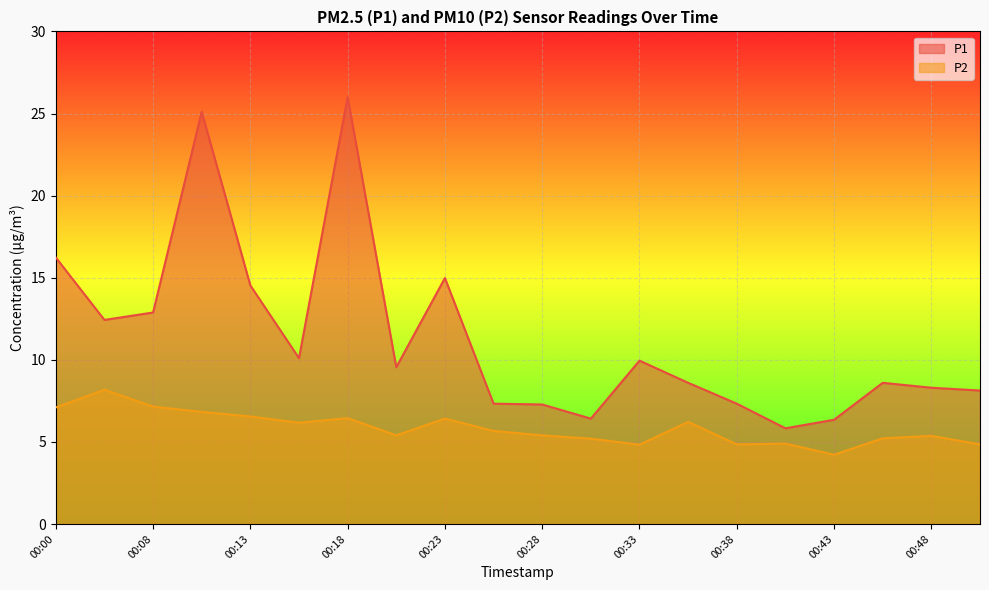

True or false: P2 and P1 cross at least once.

False